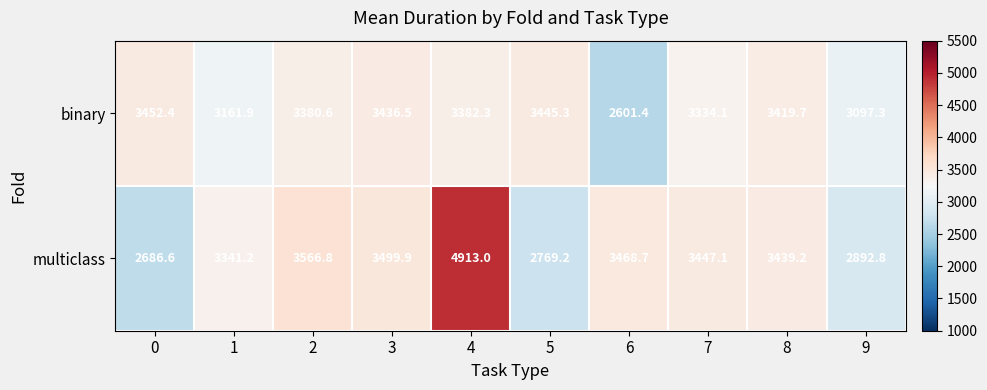

What is the sum of the binary values at 1 and 5?

6607.2